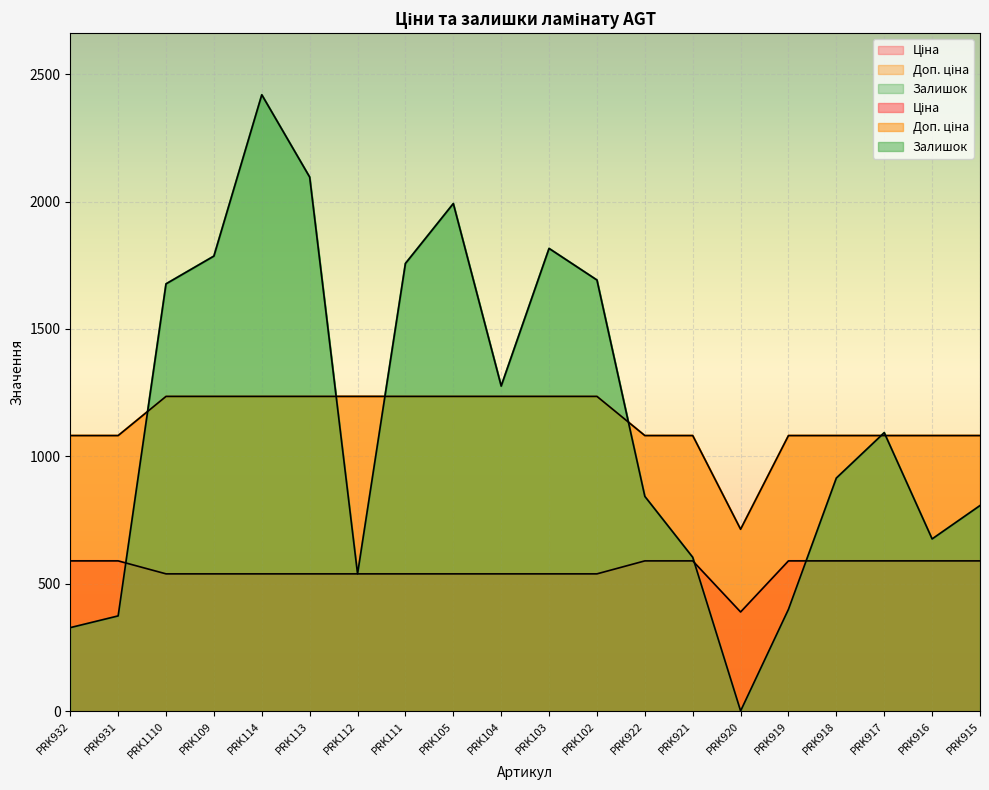

True or false: Доп. ціна and Ціна intersect in this chart.

False